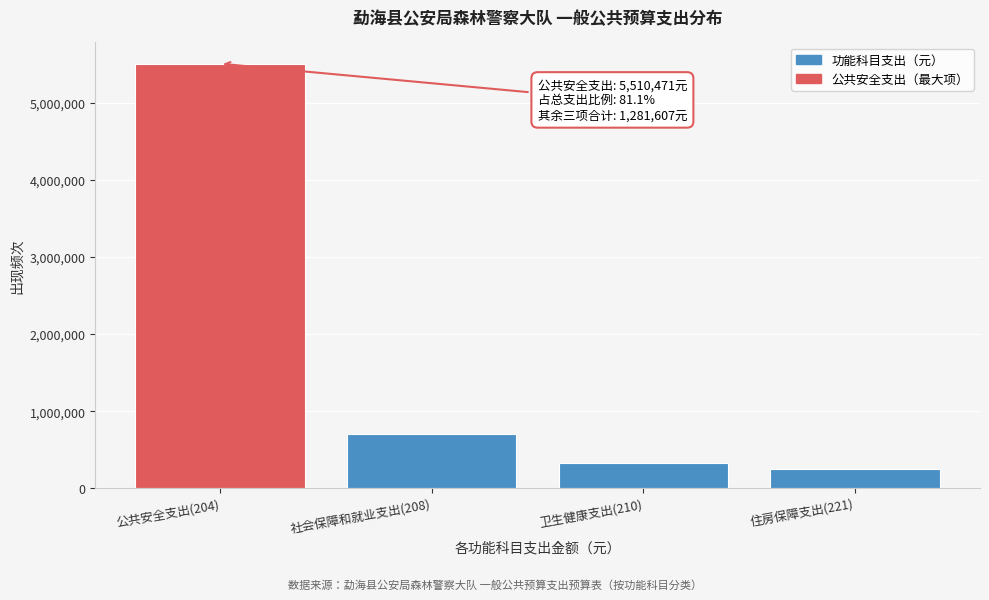

Reading left to right, transcribe all the data shown in this chart.

5510471.0	700529.5	325648.4	255428.8